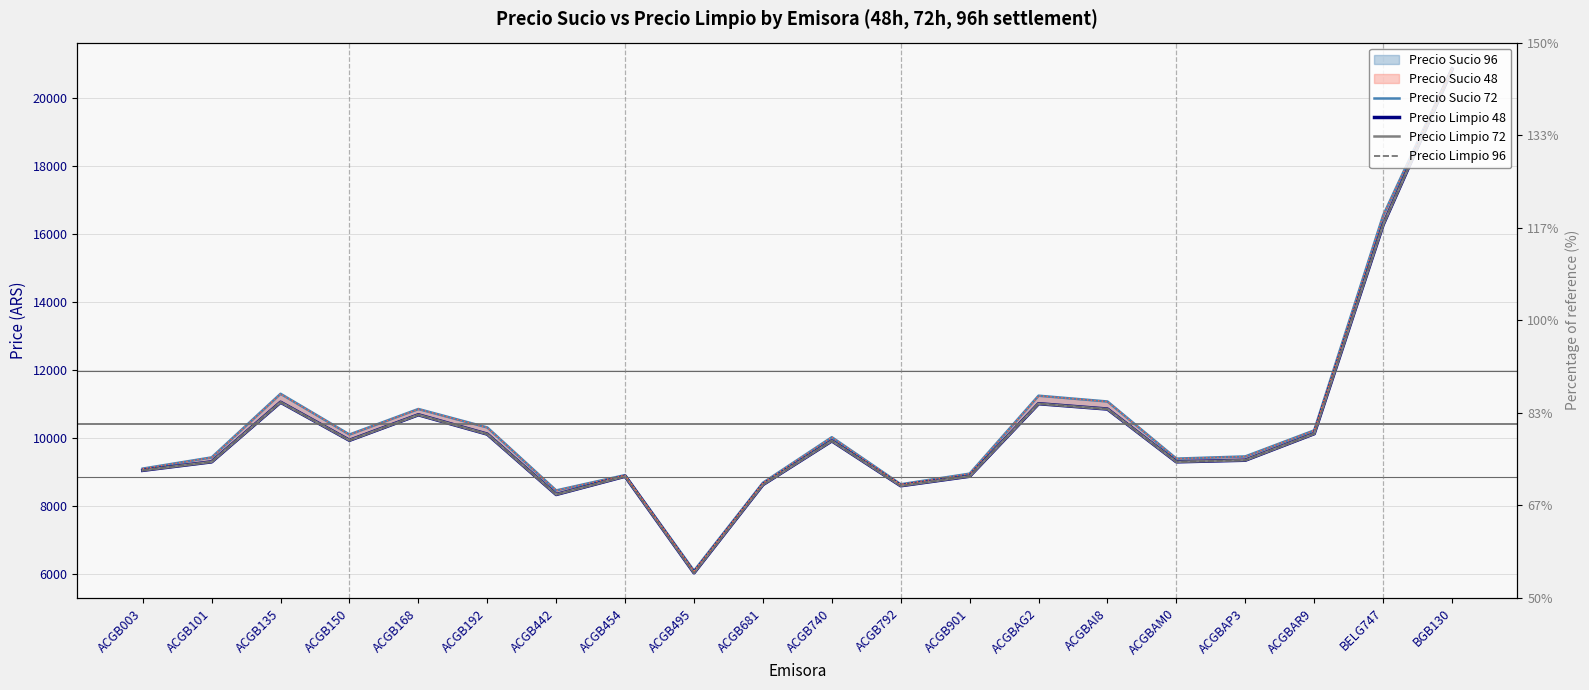

Which series has the largest total across all categories?

Precio Sucio 72